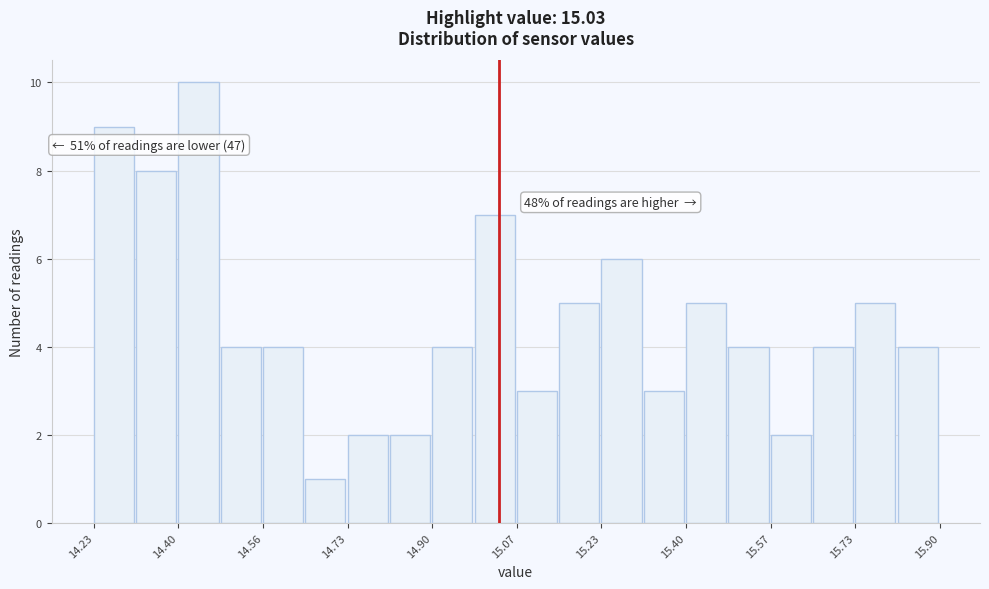

Which range on the x-axis has the tallest bar?

14.40 to 14.48